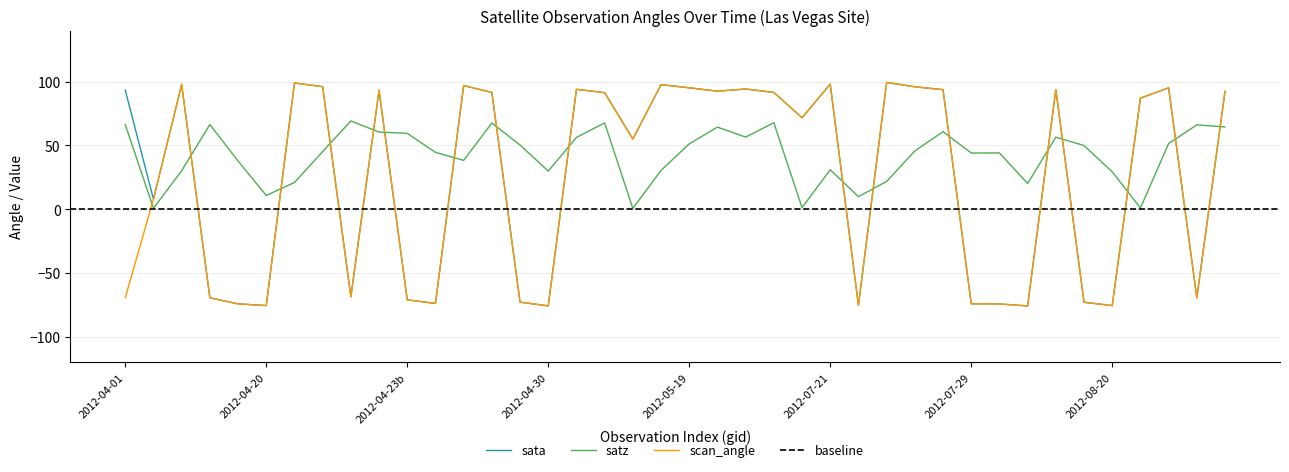

True or false: sata has a value of -75.6 at 2012-08-20.

True